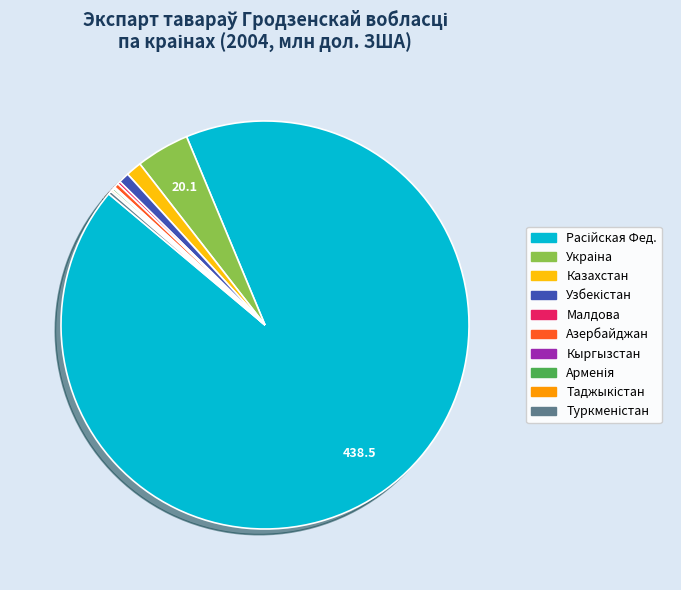

Is there any slice that represents more than half of the pie?

Yes